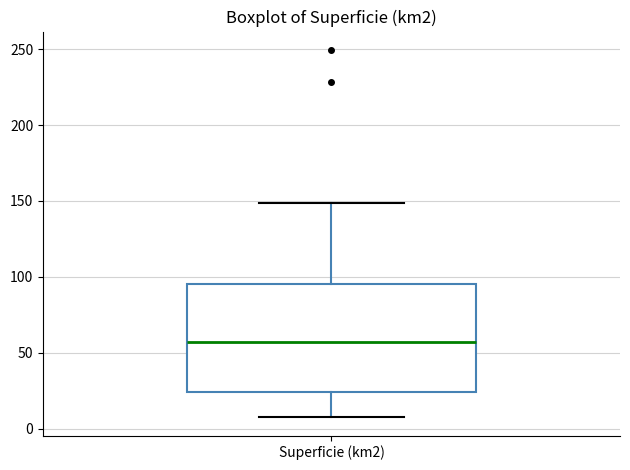

Transcribe this box plot: give where the median line is, the range the box spans, and where the two whiskers end, as read against the y-axis. The values are not printed on the chart, so give them approximately, as read against the axis.

median 55, box 25 to 95, whiskers 10 to 150